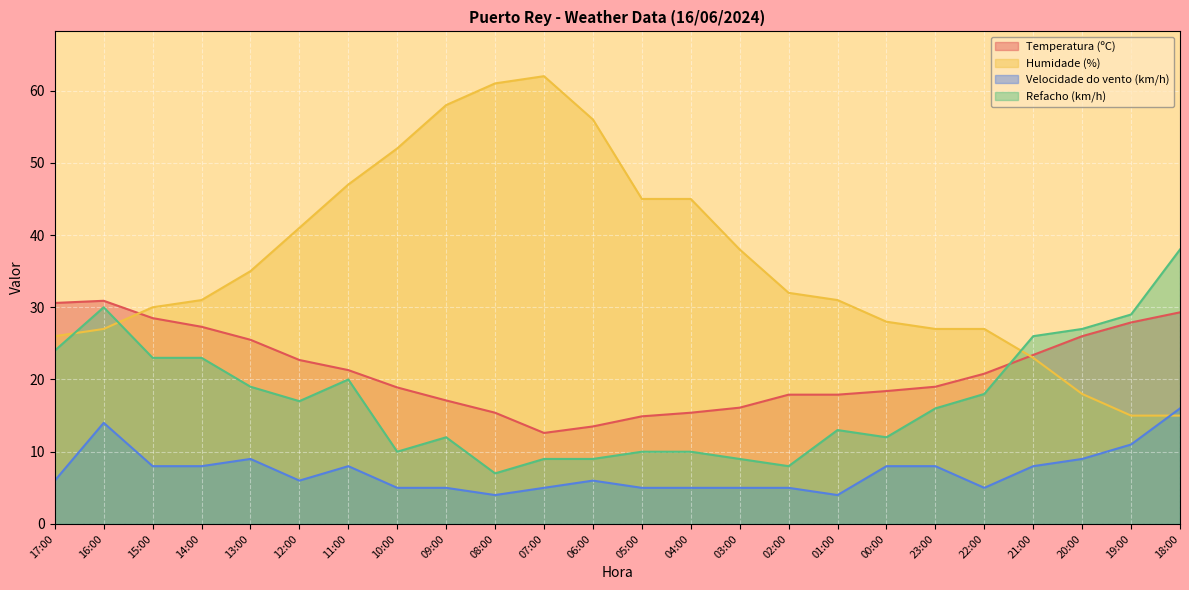

How many interior local valleys does the Velocidade do vento (km/h) series have?

4